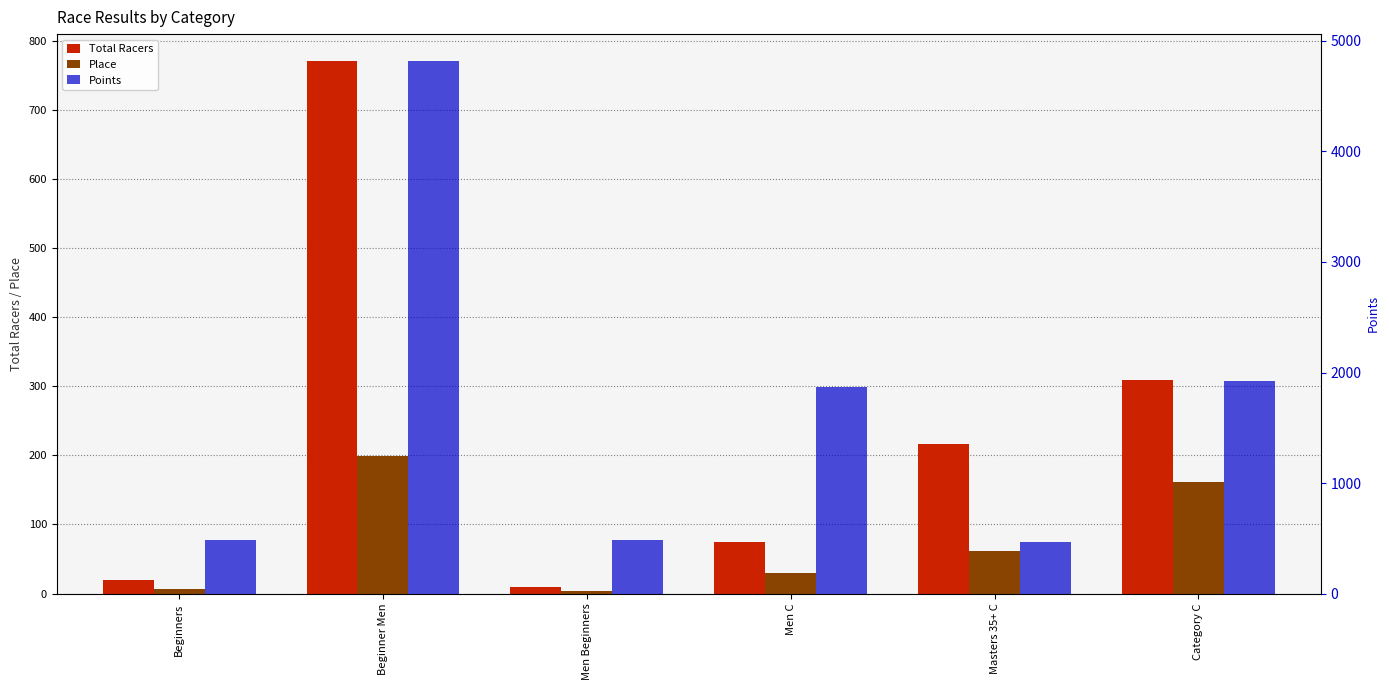

What is the difference between the maximum and minimum values in the Total Racers series?

761.0